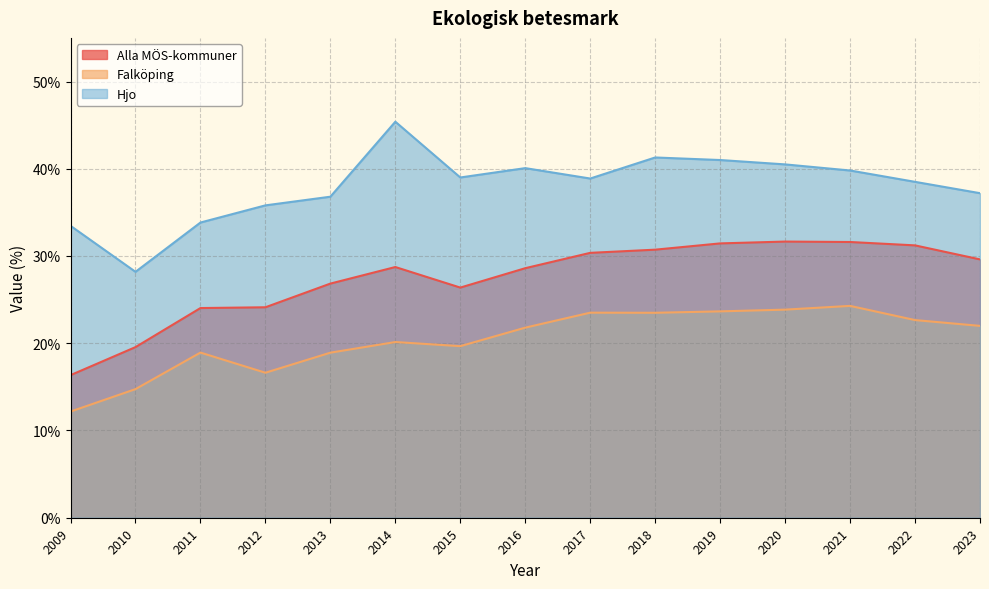

What is the value of the Alla MÖS-kommuner point at the 15th from the left?

29.6